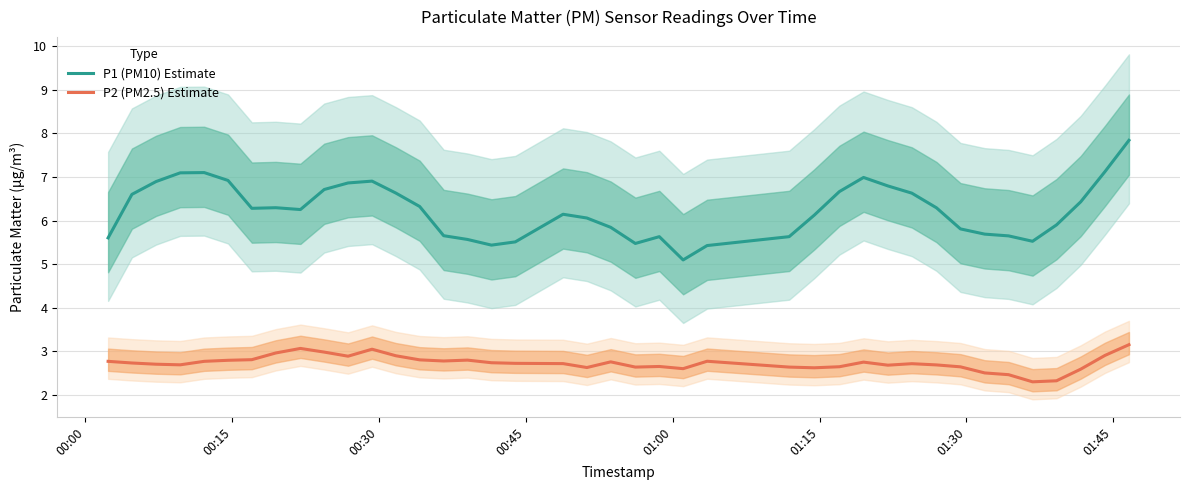

Which series has the largest range (max minus min)?

P1 (PM10) Estimate